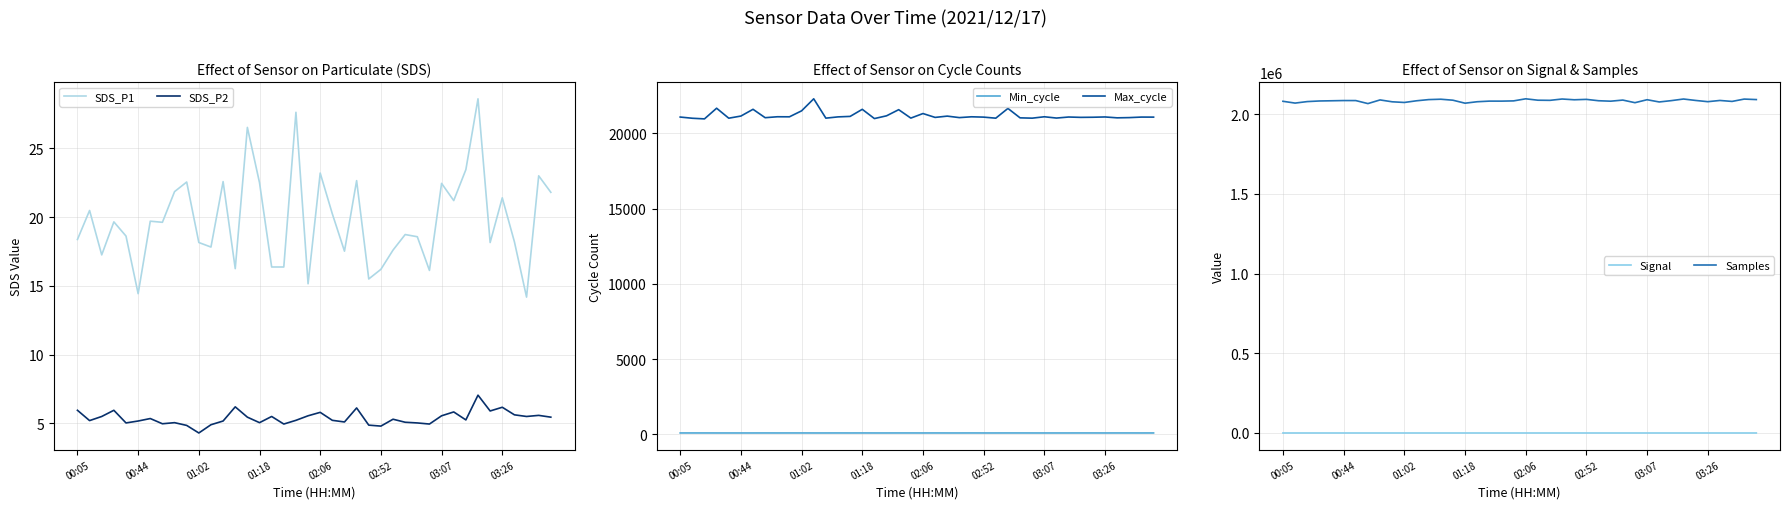

The value of SDS_P1 at 01:02 is 18.1. True or false?

True